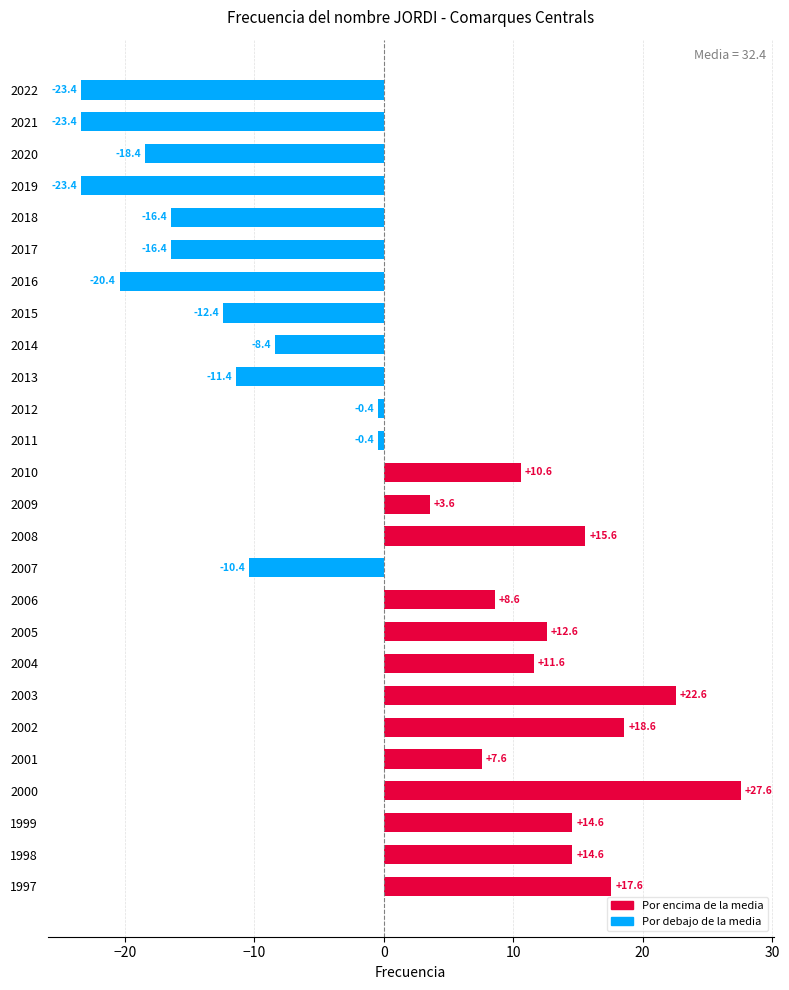

Between 2019 and 2009, which is larger?

2009